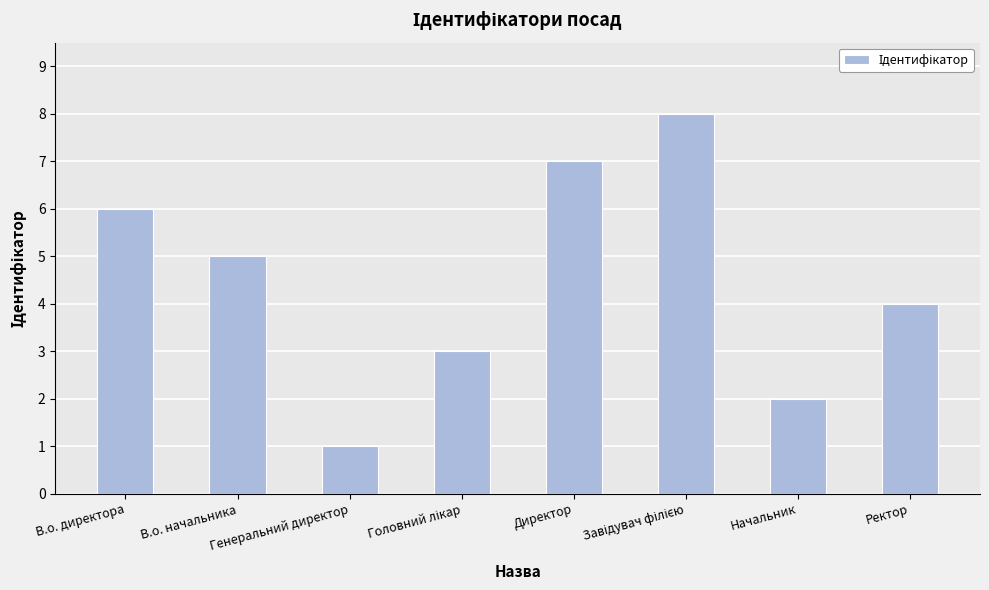

What is the sum of all values?

36